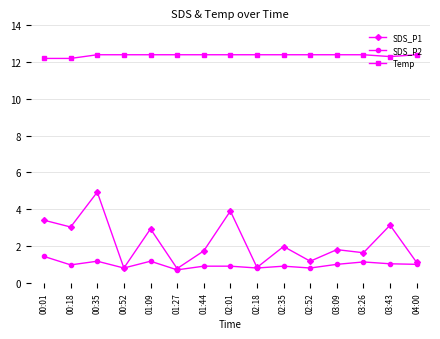

Is it true that SDS_P2 equals 0.9 at 02:01?

True